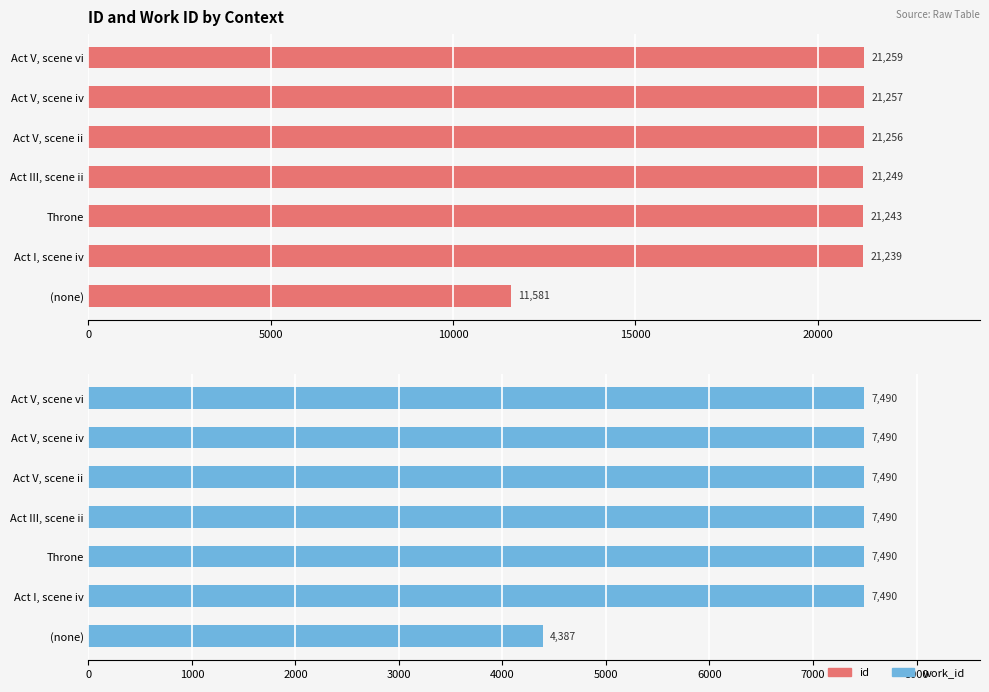

How many values in the work_id series are below 7490?

1